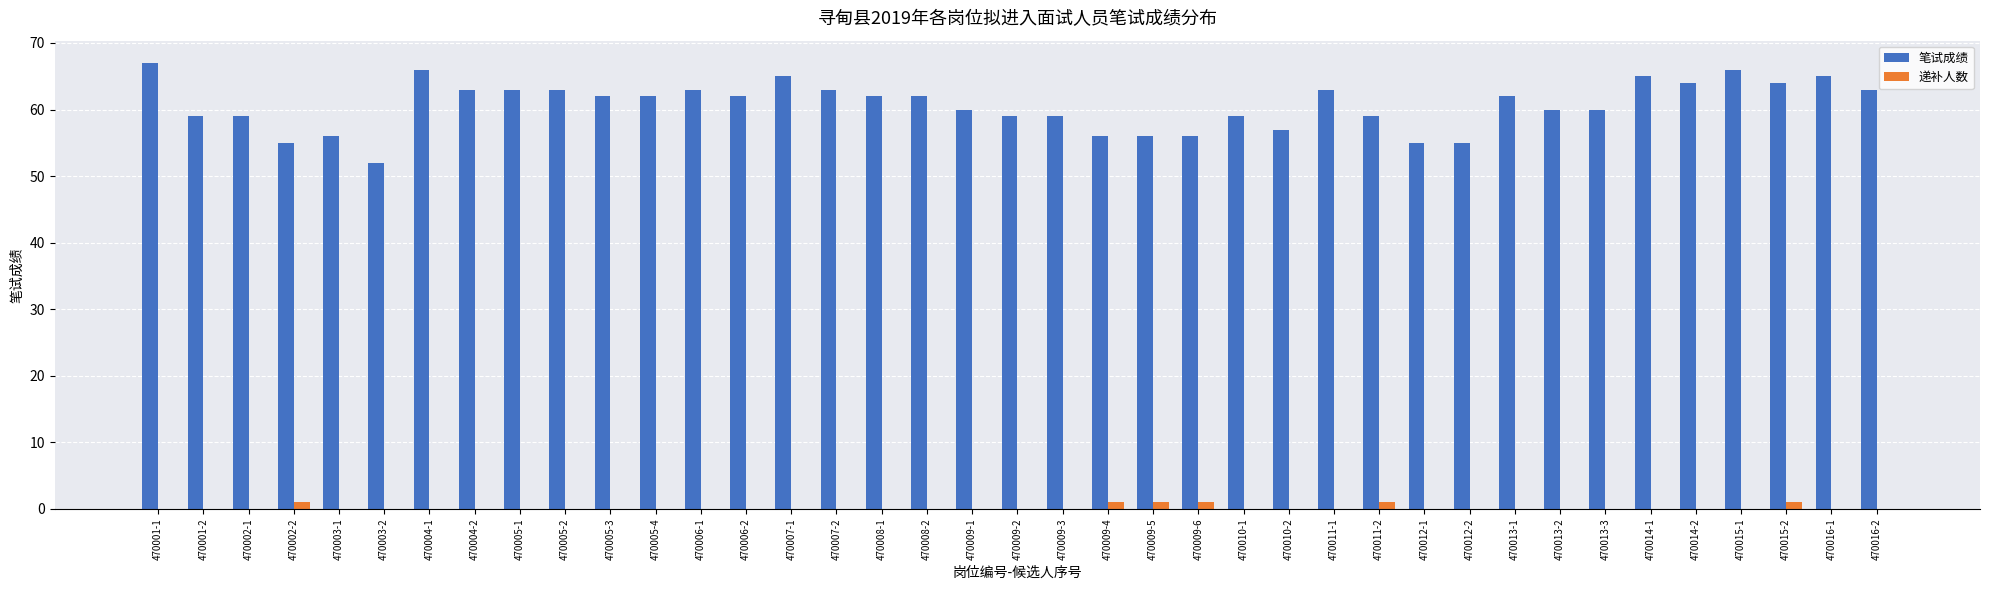

What is the sum of all 递补人数 values?

6